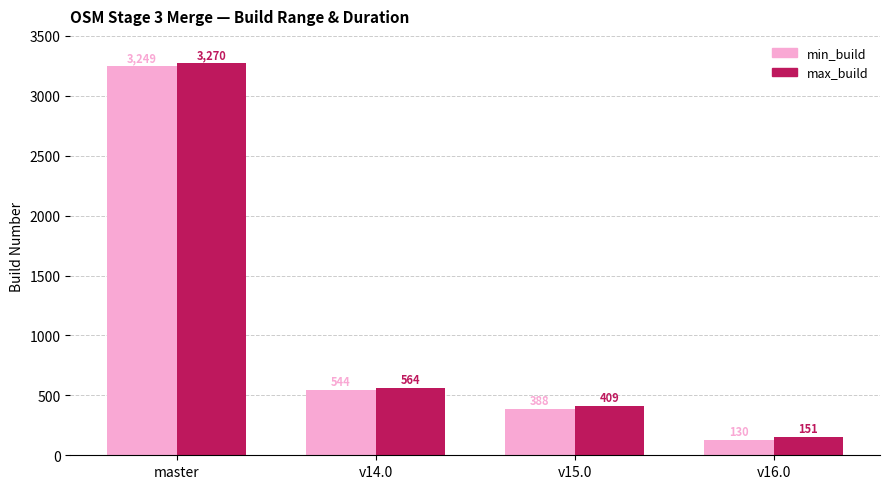

Where is min_build nearest to the value 1689?

v14.0